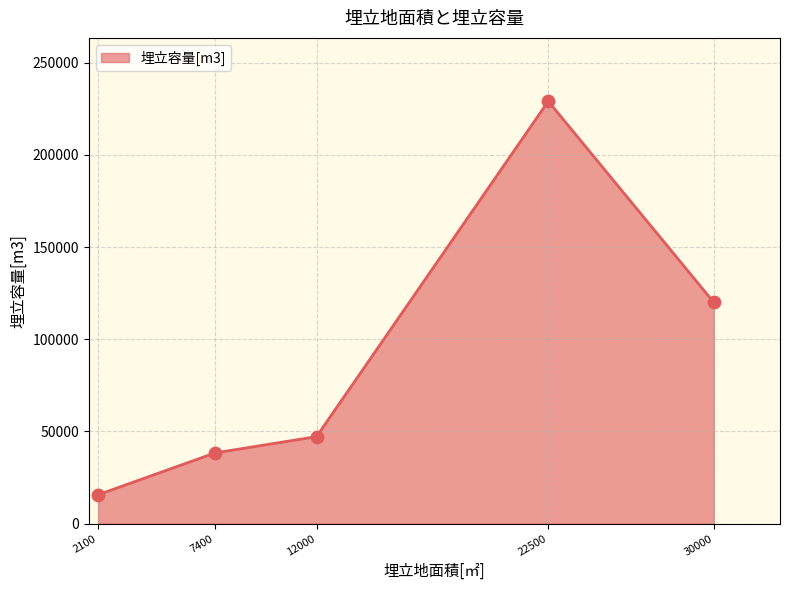

Between 22500 and 30000, which is larger?

22500